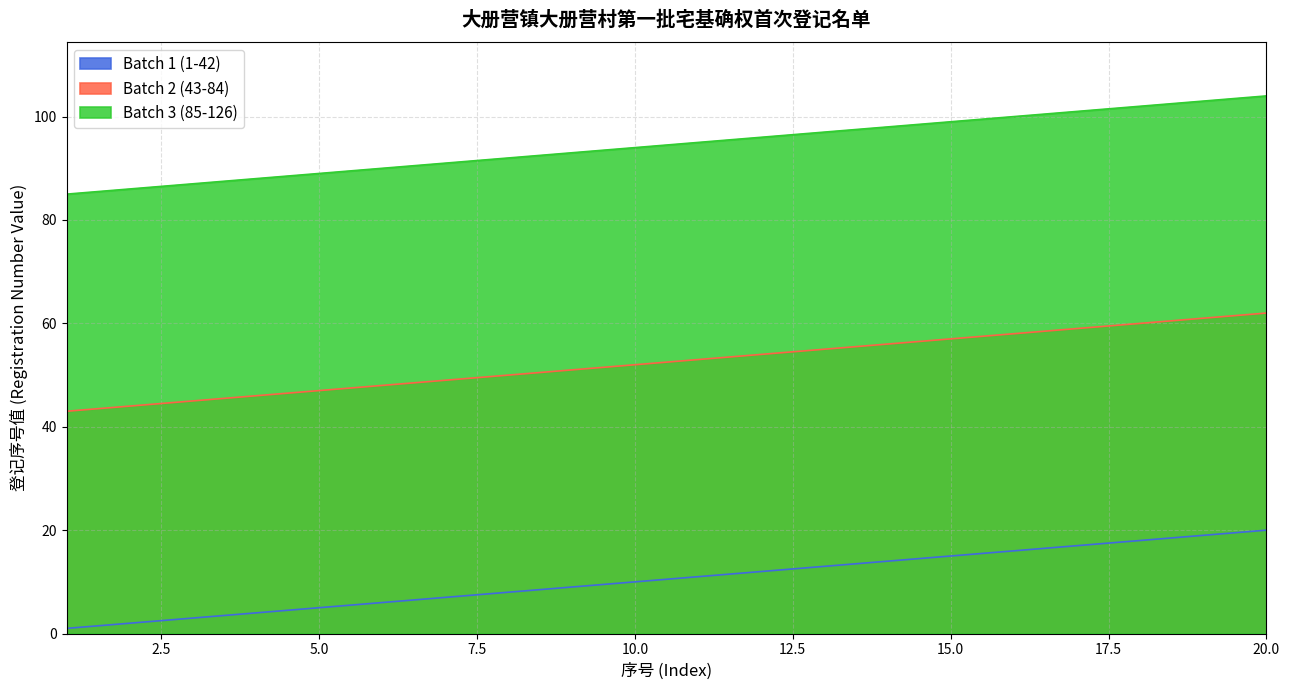

Is it true that Batch 2 (43-84) equals 32 at 8?

False